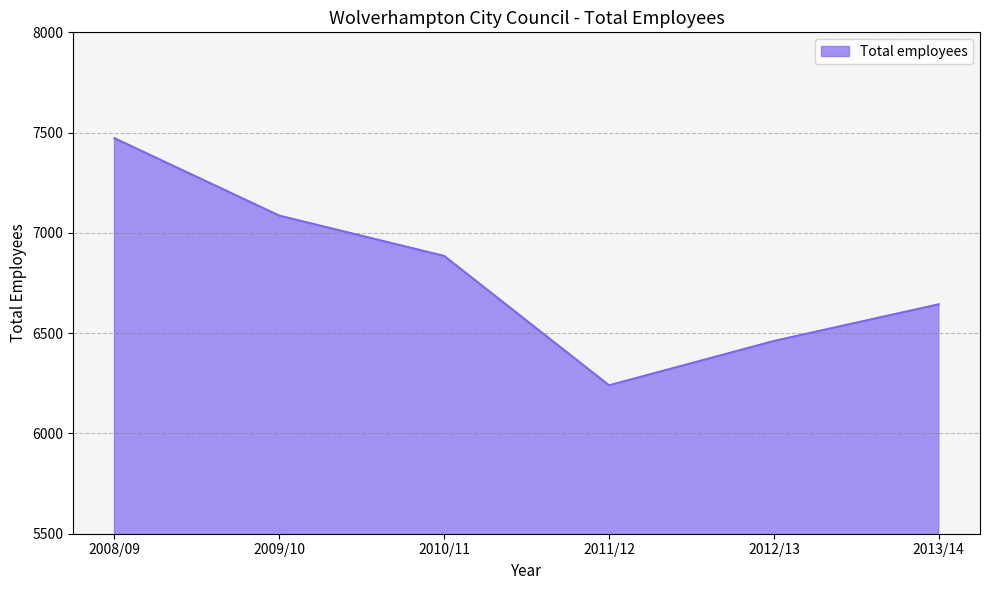

How many lines are shown in the chart?

1